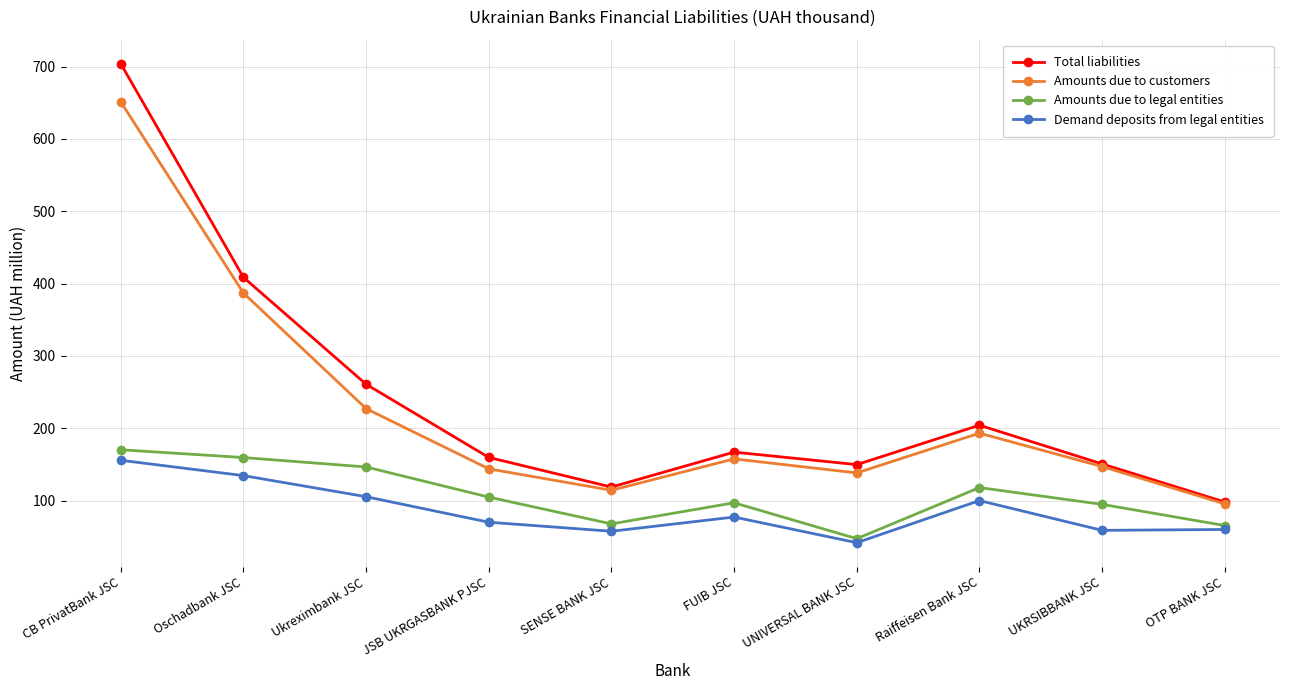

What is the sum of all Demand deposits from legal entities values?

860.4